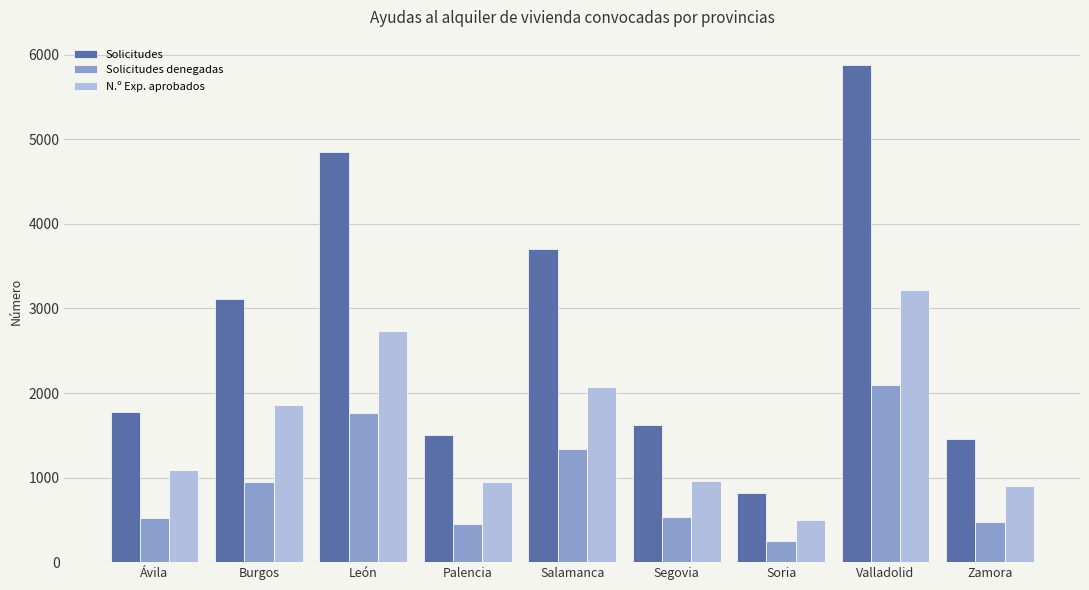

Is it true that Solicitudes equals 2651 at Palencia?

False